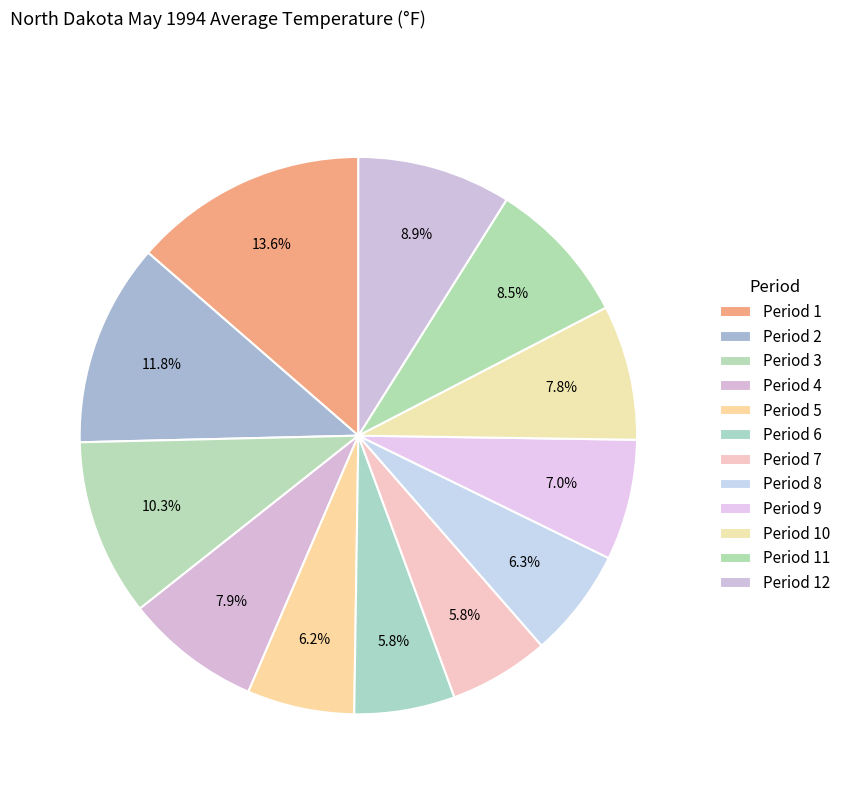

Is the sum of Period 3 and Period 9 greater than half?

No